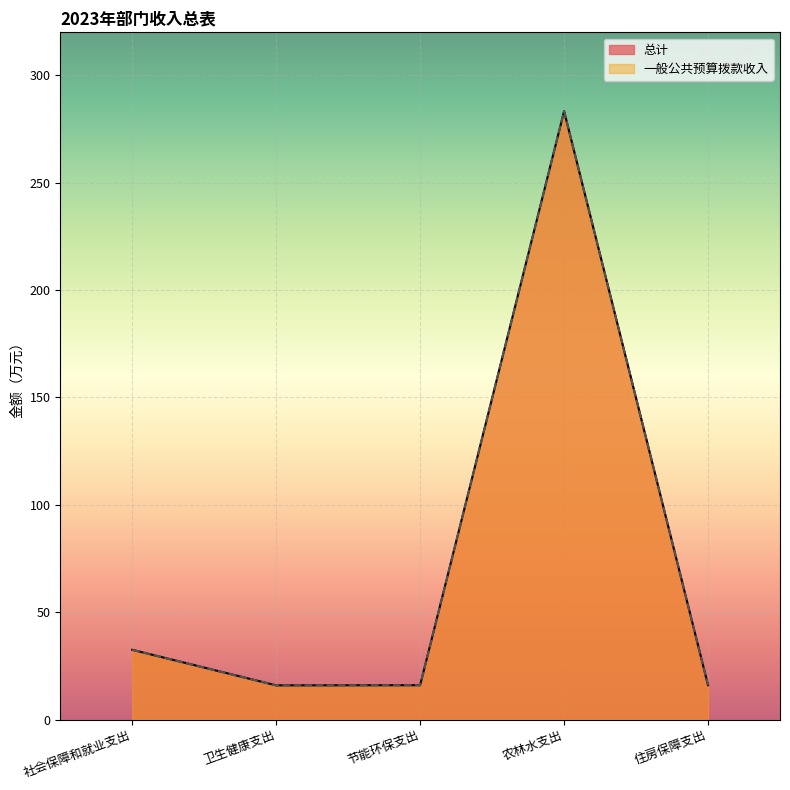

The value of 总计 at 社会保障和就业支出 is 21.0. True or false?

False